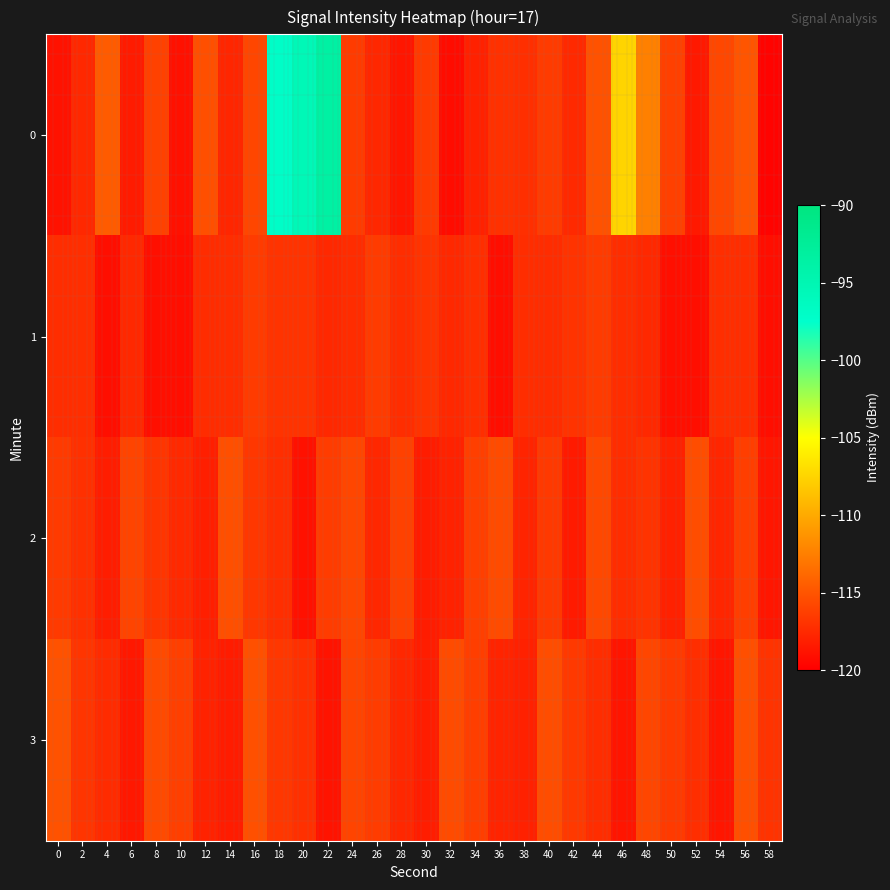

Rank the series at 20 from highest to lowest value.

0, 1, 3, 2